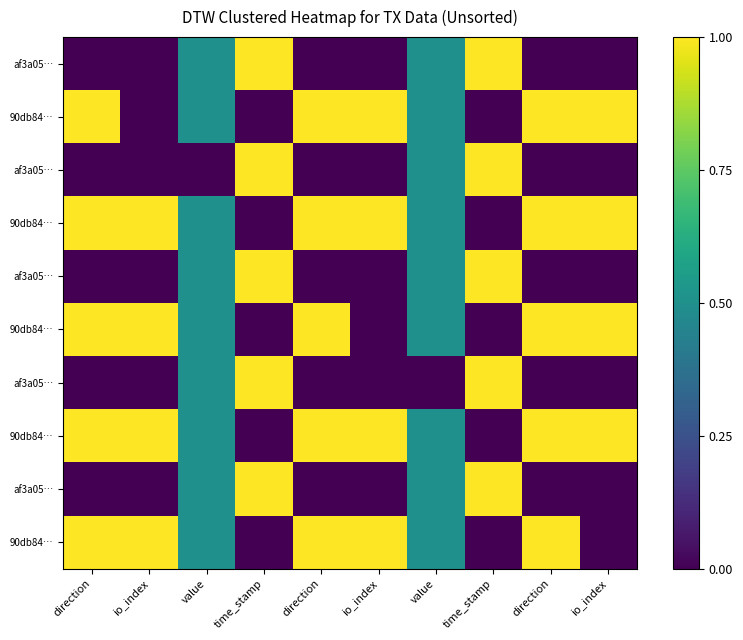

What is the total value across all series at time_stamp?

5.0